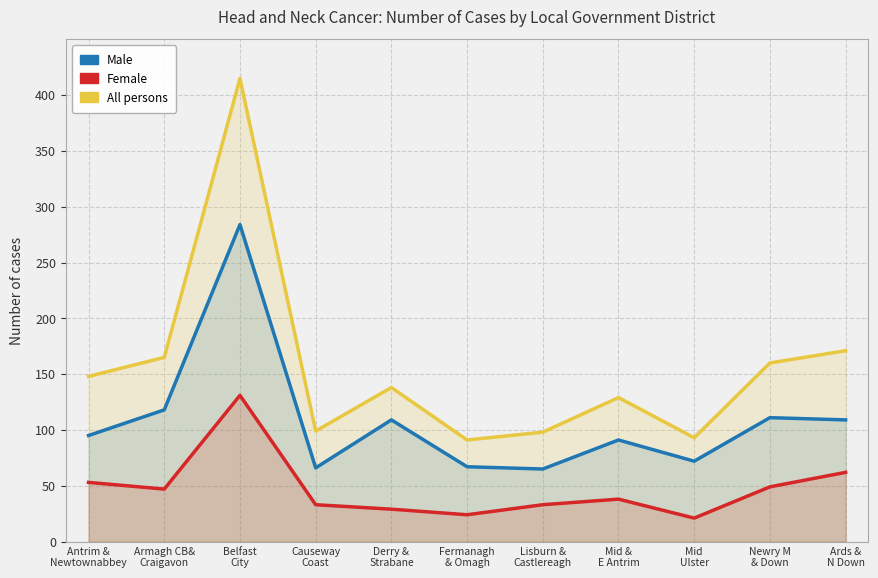

True or false: Female and Male cross at least once.

False